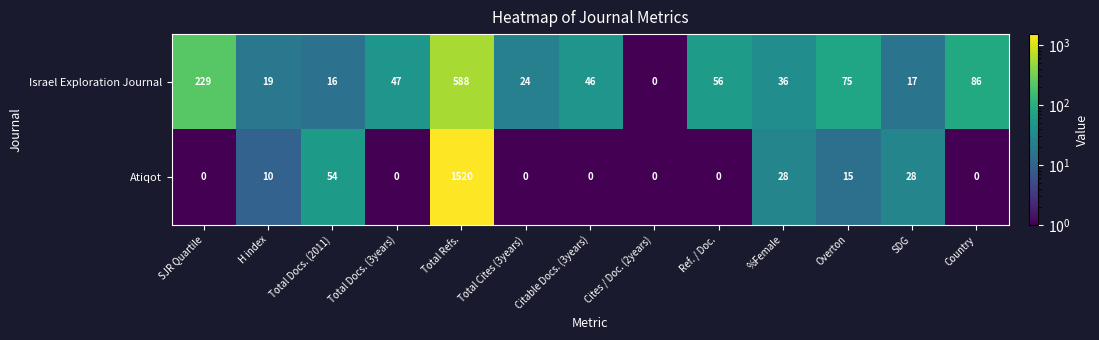

Between H index and Country, which series saw the biggest shift?

Israel Exploration Journal